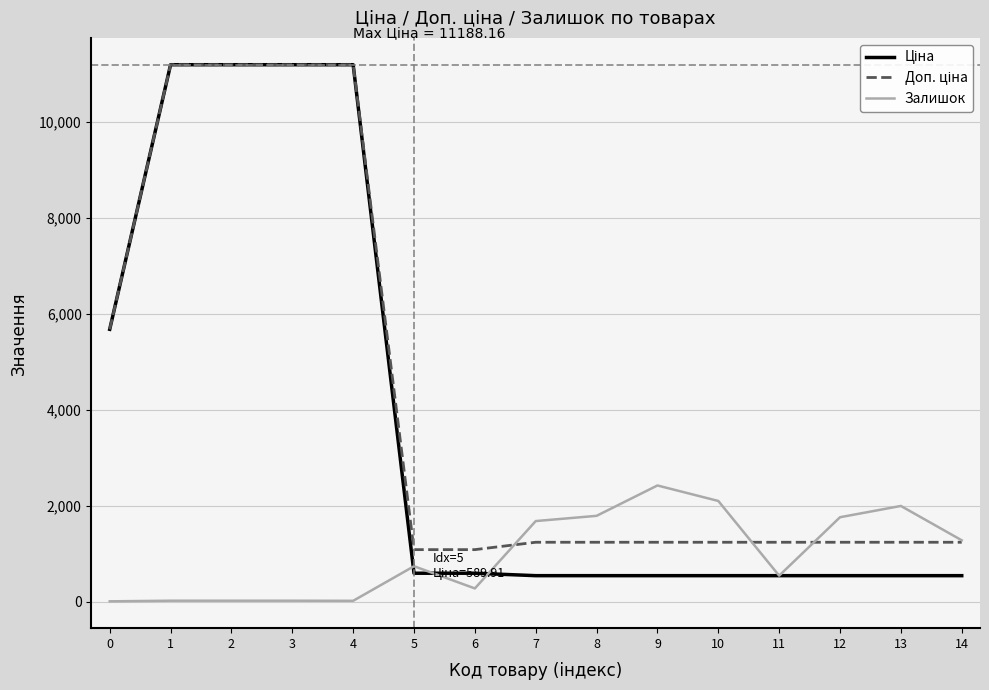

What is the maximum value shown in the chart?

11188.2